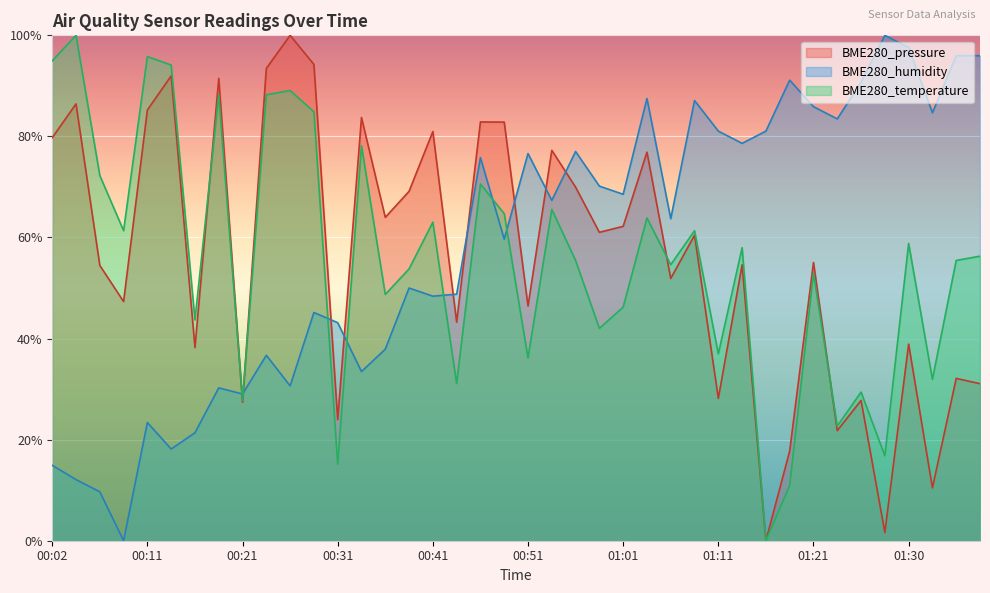

After their last crossing, which series has the higher values: BME280_humidity or BME280_temperature?

BME280_humidity